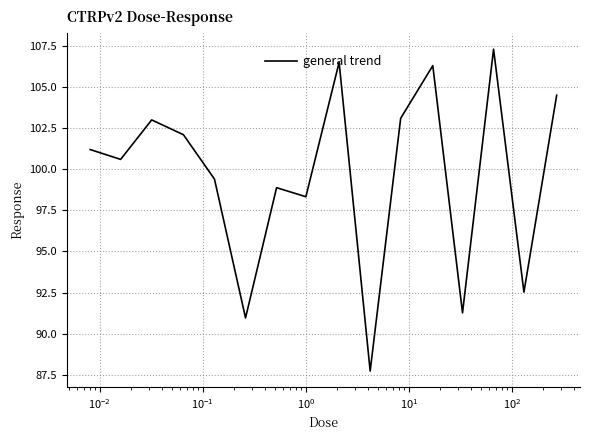

What is the minimum value shown in the chart?

87.7